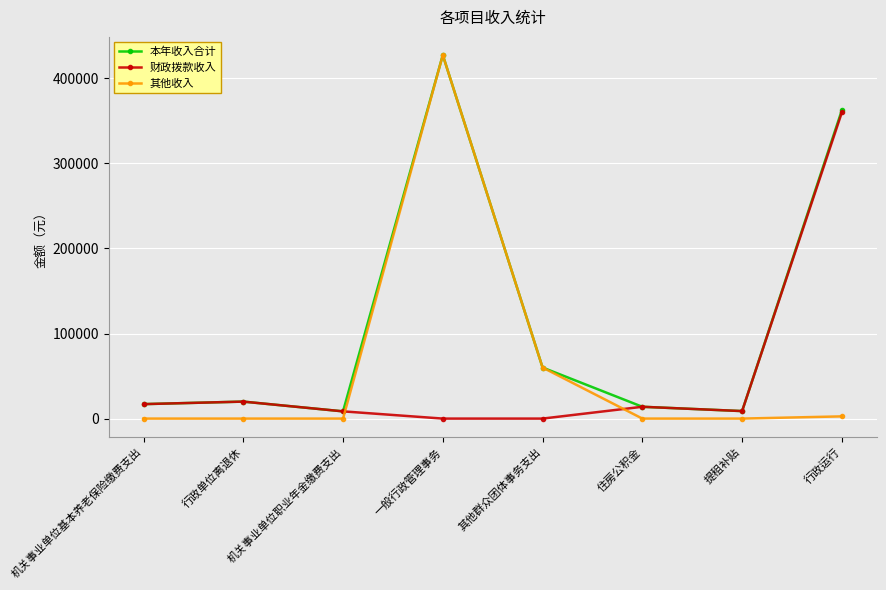

True or false: 其他收入 has more than 2 interior local peaks.

False